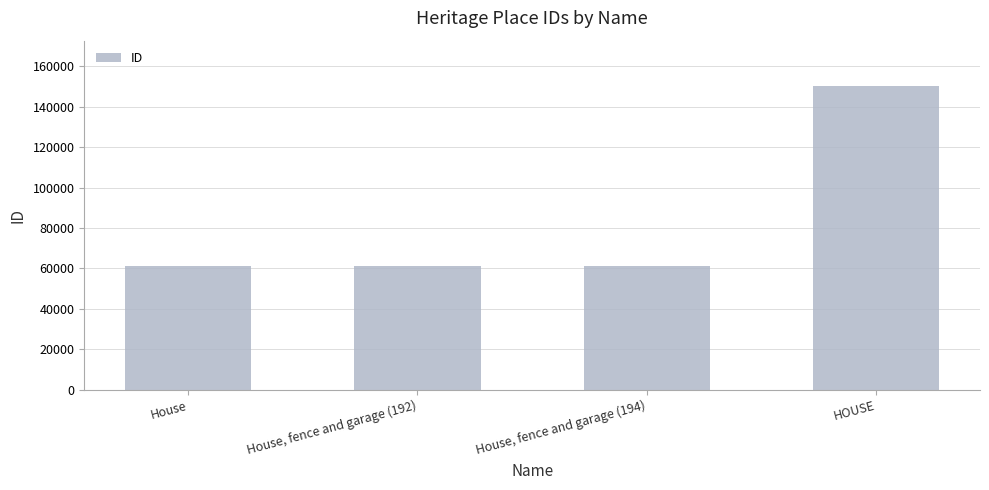

List the labels in order of value, largest first.

HOUSE, House, fence and garage (194), House, fence and garage (192), House